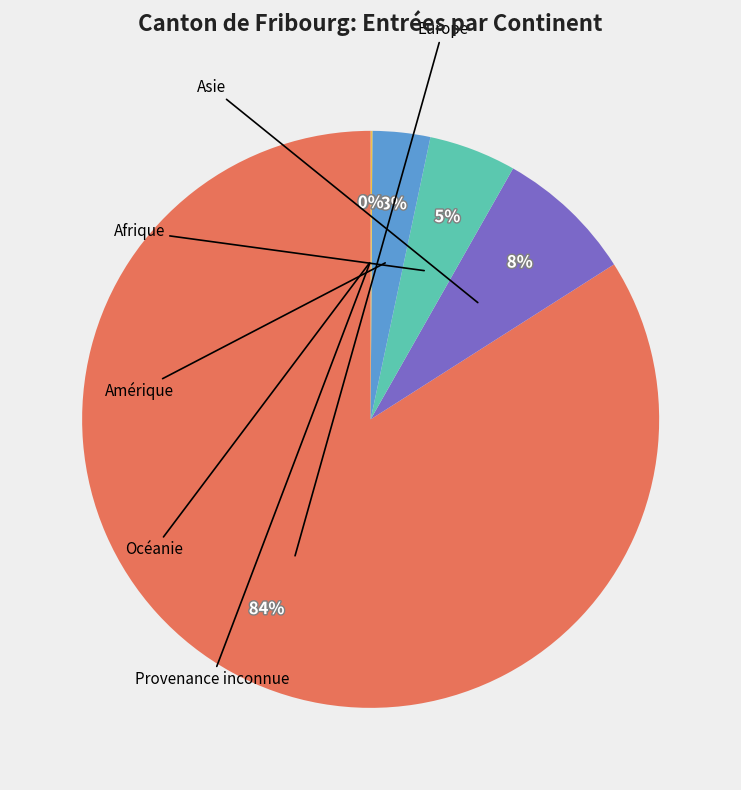

Is it true that Océanie is 5% of the pie?

False